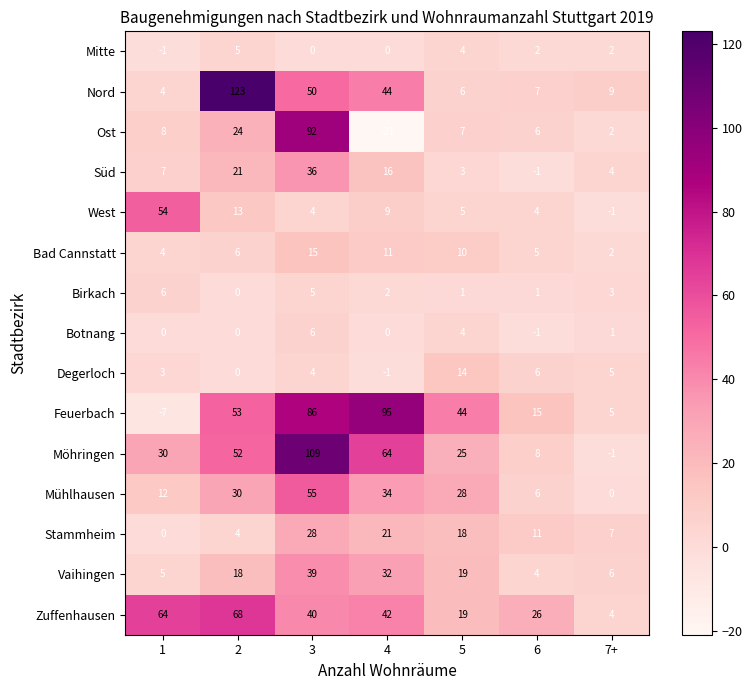

What is the spread (max minus min) of values at 1?

71